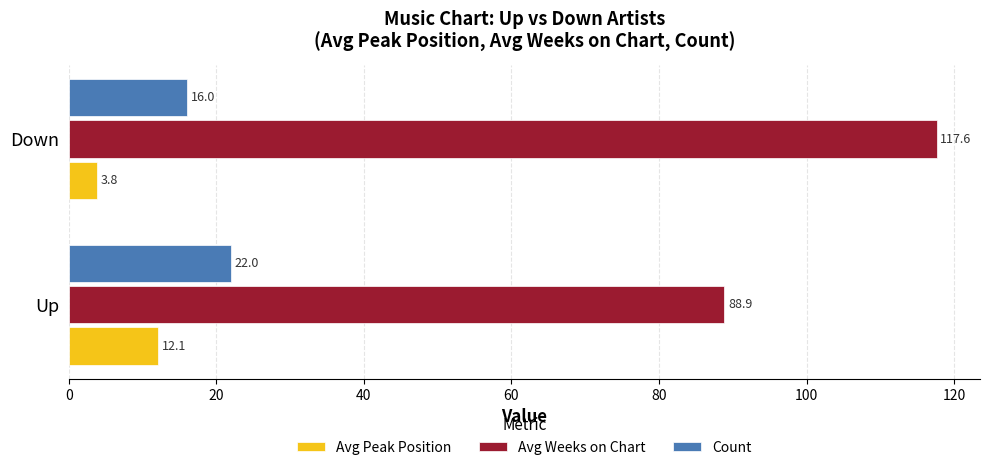

The value of Avg Weeks on Chart at Up is 88.9. True or false?

True